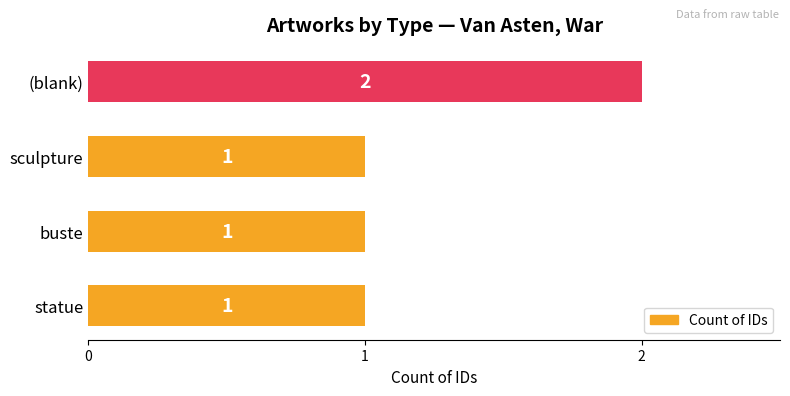

How many categories are shown in the chart?

4